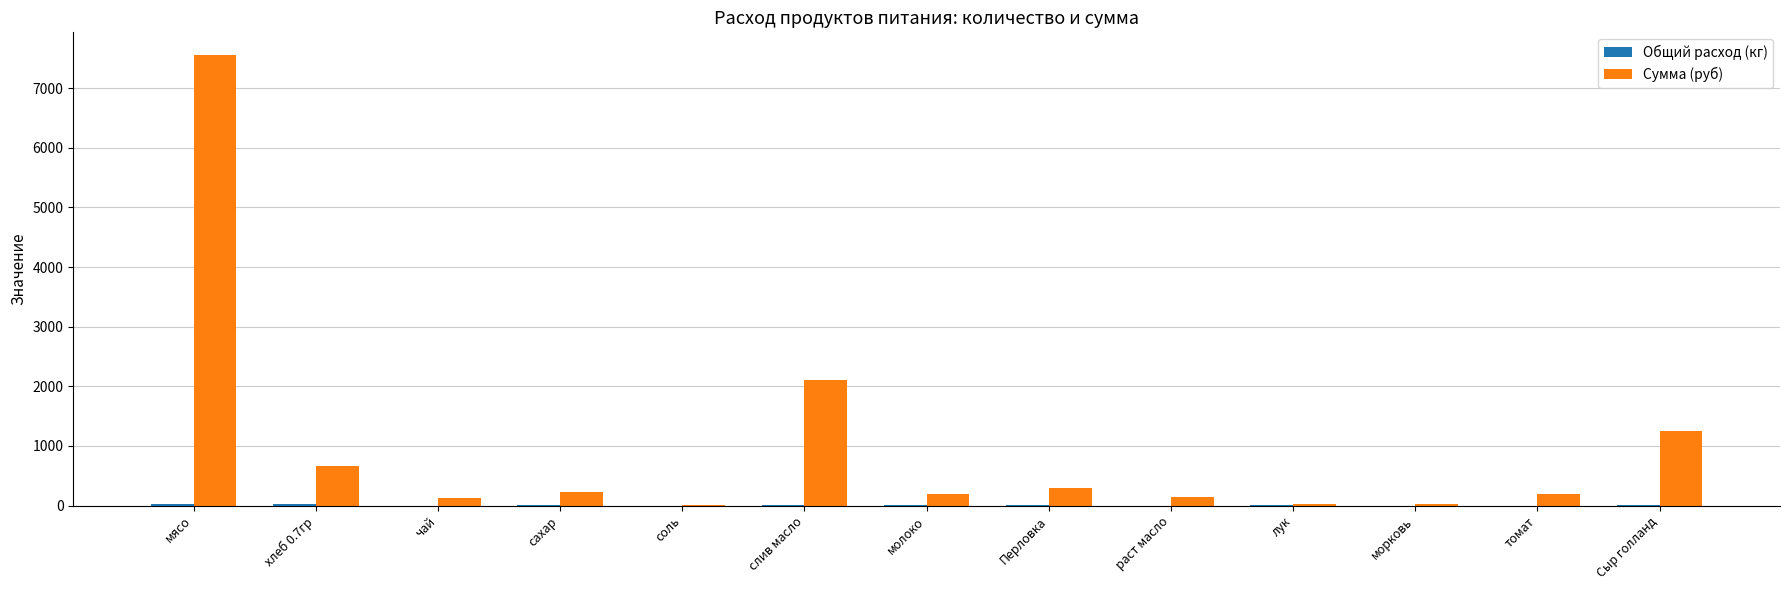

Where is Сумма (руб) nearest to the value 3785?

слив масло